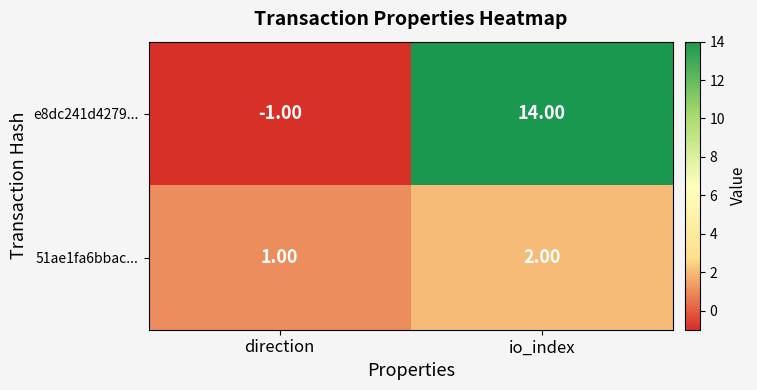

What is the smallest value displayed?

-1